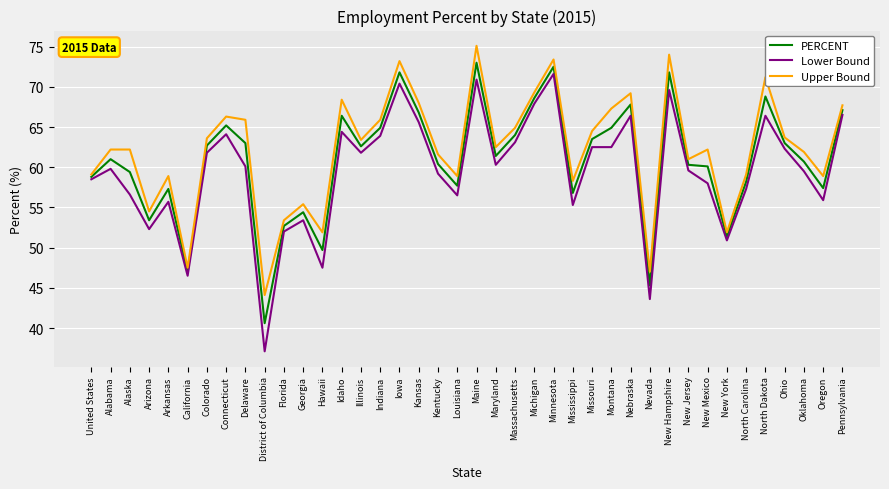

Which series changed the most between Maine and North Dakota?

Lower Bound